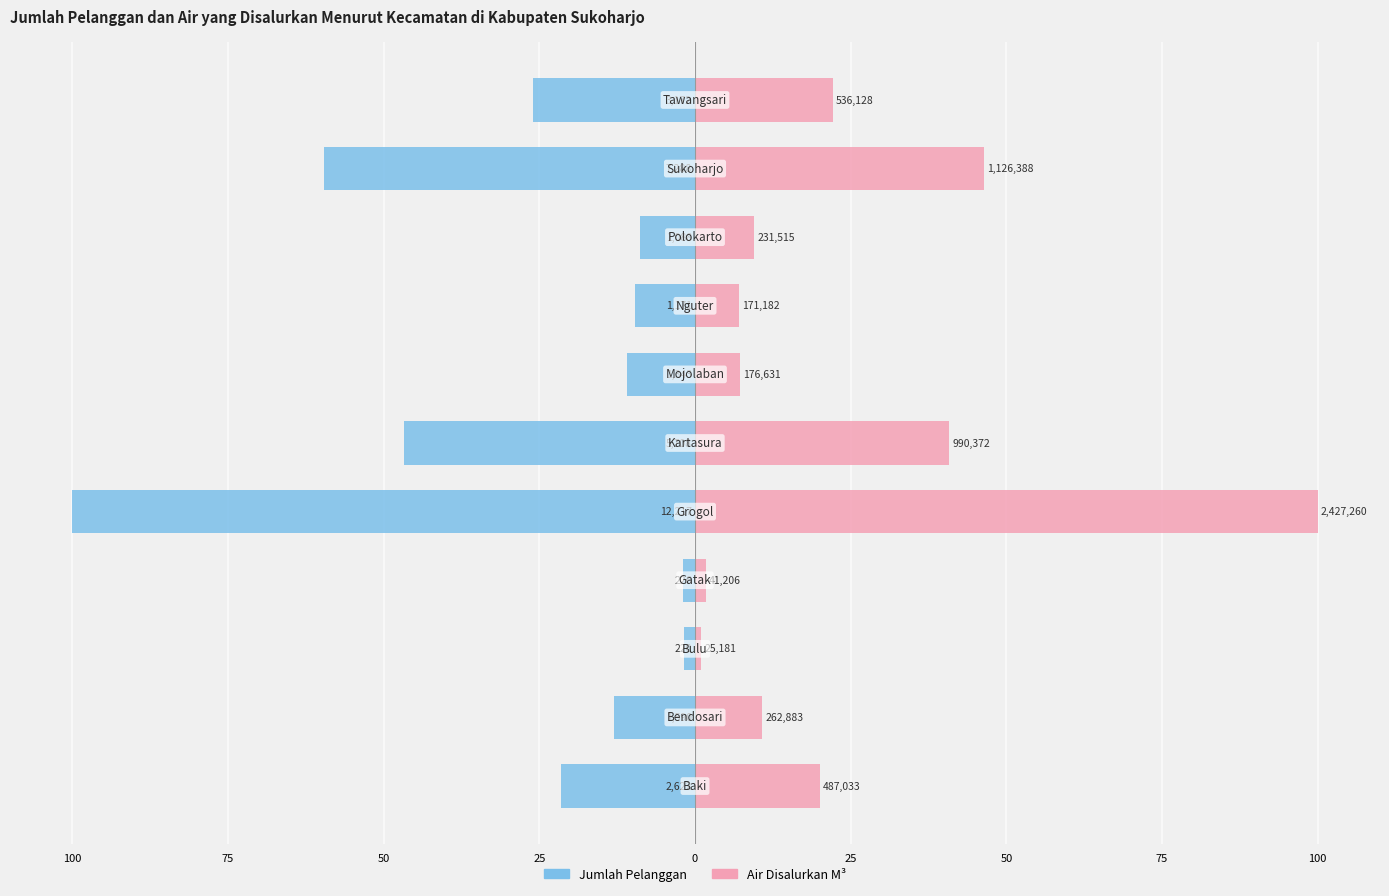

The value of Air Disalurkan M³ at 50 is 7.3. True or false?

True